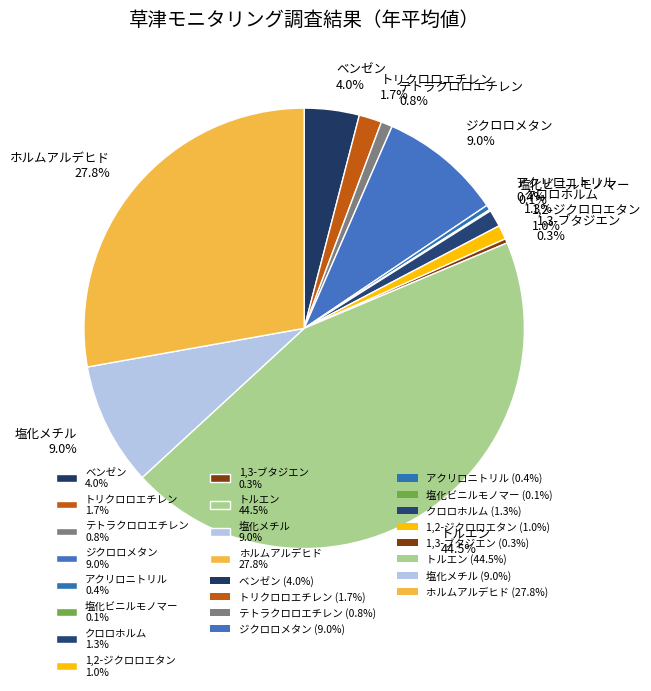

Does トルエン 44.5% represent more than half of the total?

No